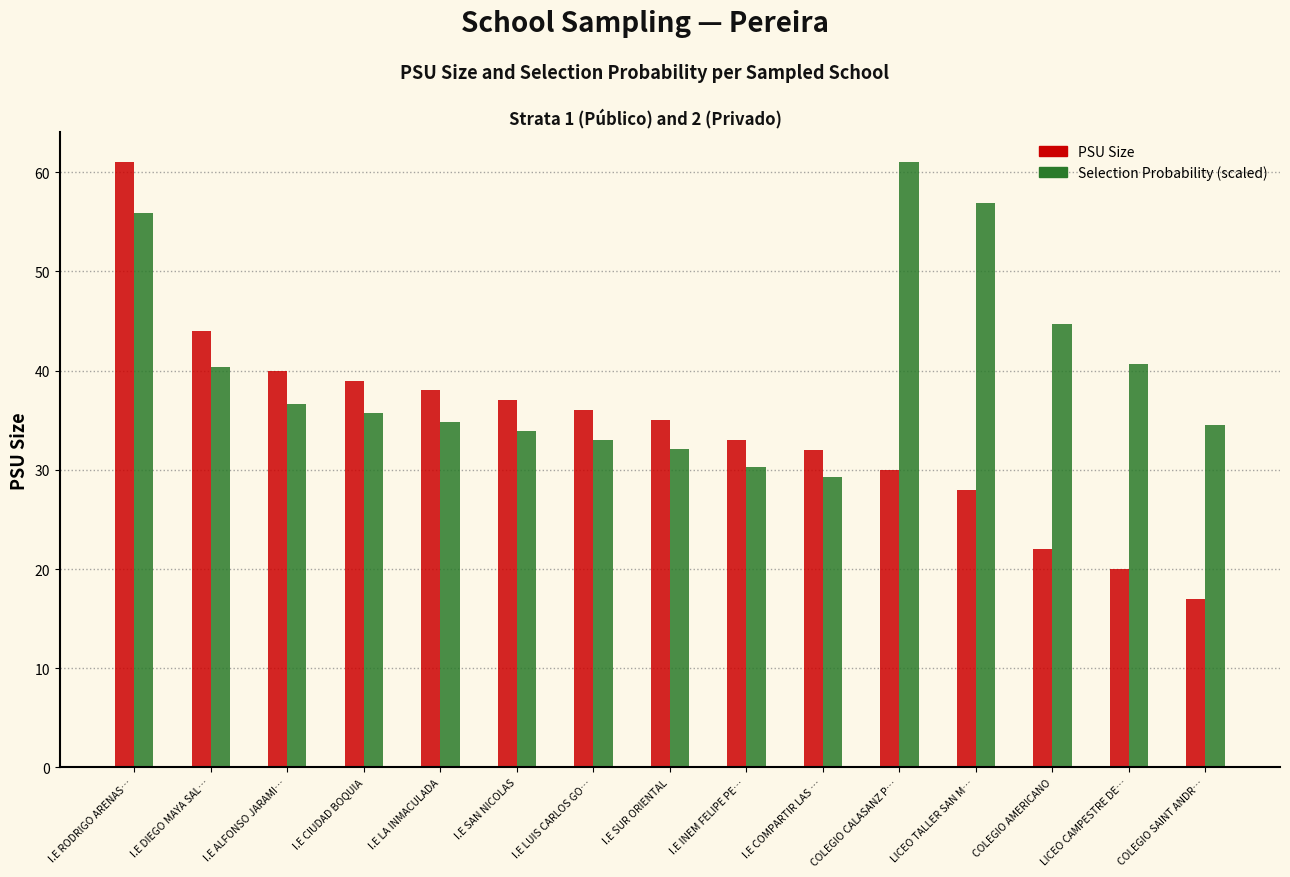

Is the value of PSU Size at I.E INEM FELIPE PE… greater than the value of Selection Probability (scaled) at I.E CIUDAD BOQUIA?

No